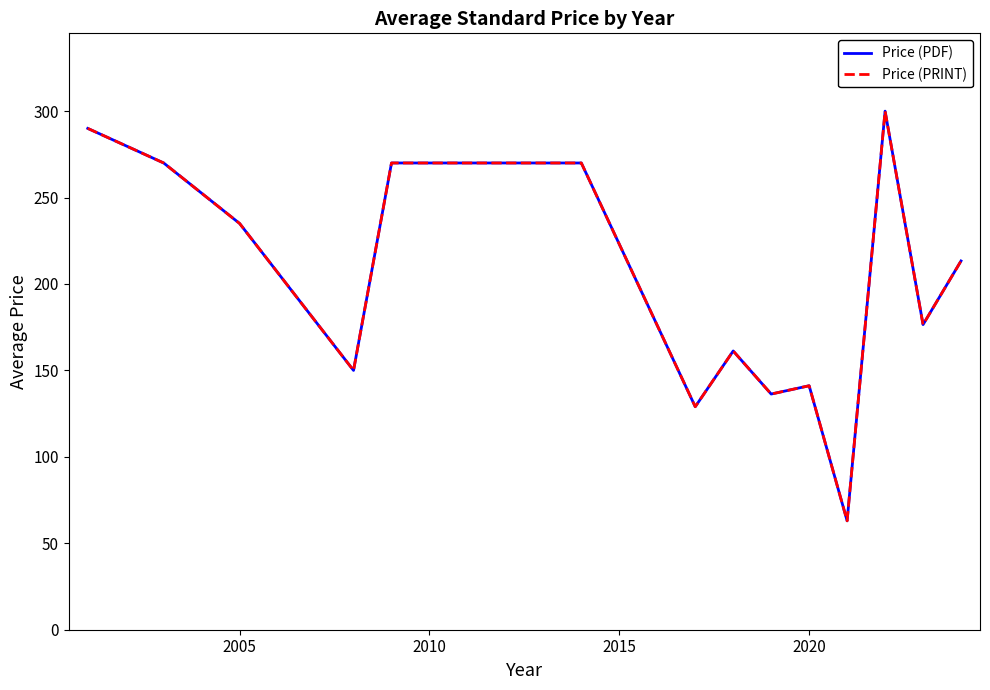

Does the chart have visible grid lines?

No